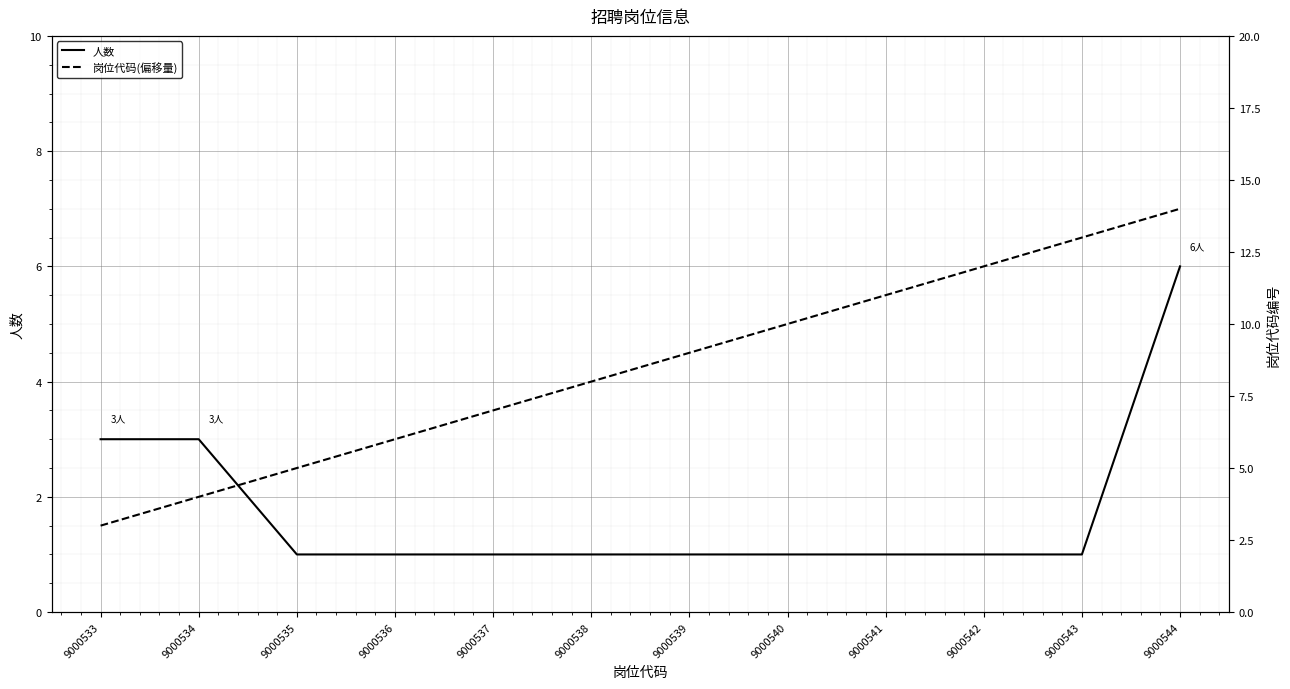

Count the number of categories in the chart.

12